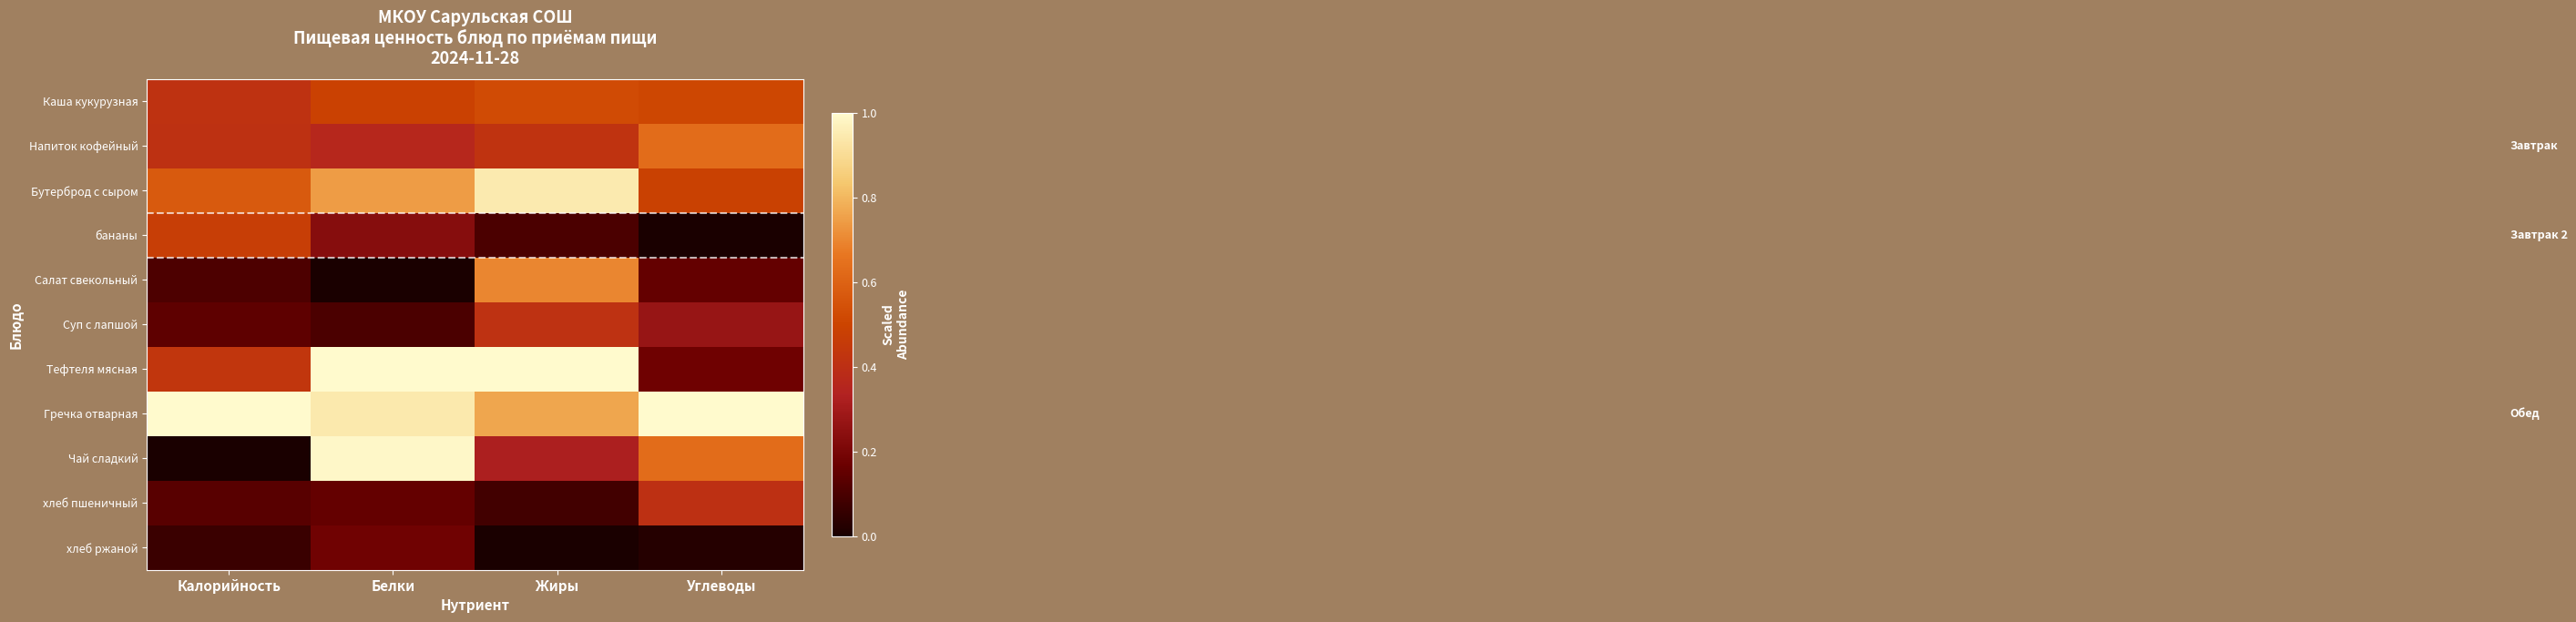

Which series has the largest total across all categories?

Гречка отварная